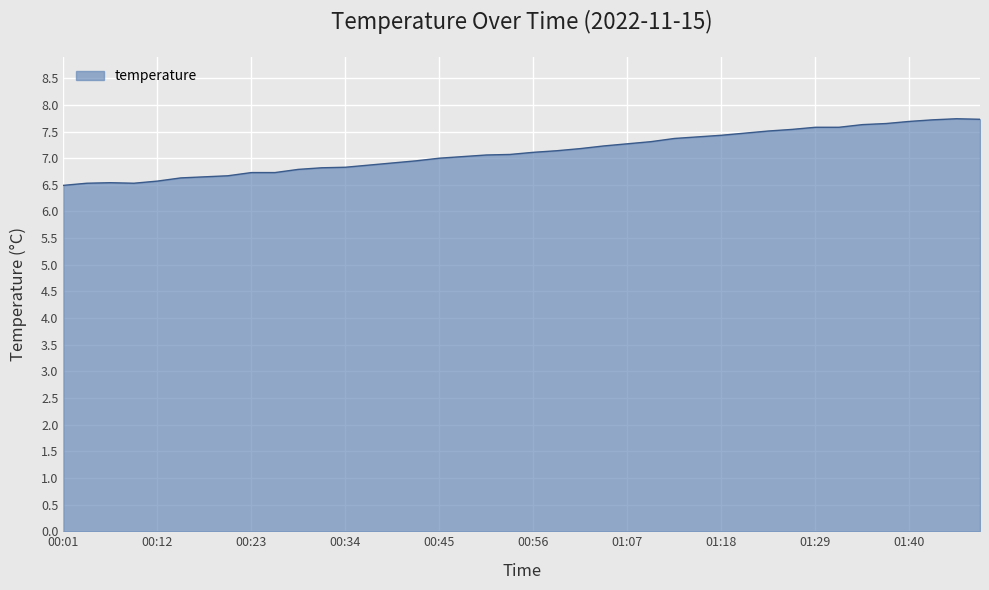

What is the smallest value displayed?

6.5